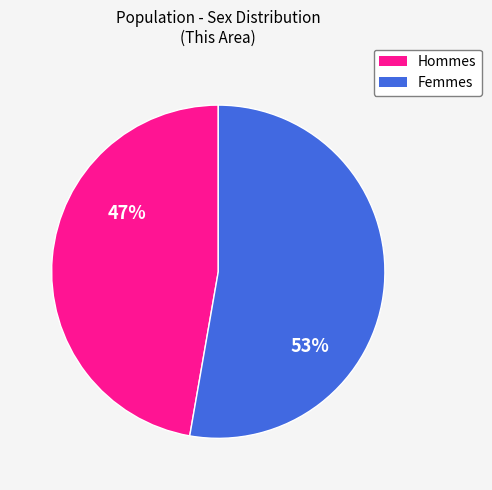

Is there a majority slice in this chart?

Yes